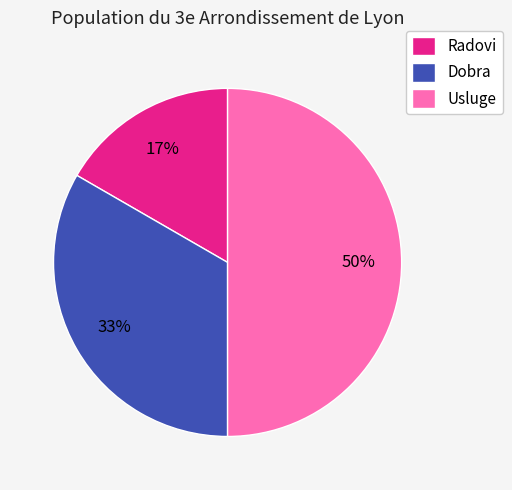

How many segments does this pie chart have?

3